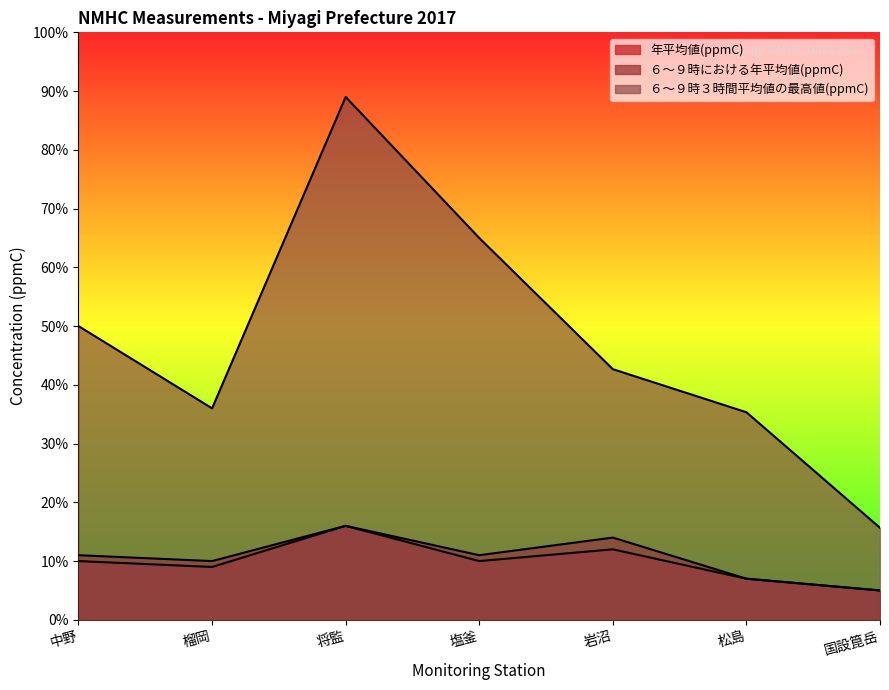

Reading left to right, extract all data points from this chart.

年平均値(ppmC): 中野=0.1	榴岡=0.1	将監=0.2	塩釜=0.1	岩沼=0.1	松島=0.1	国設箟岳=0.1
６～９時における年平均値(ppmC): 中野=0.1	榴岡=0.1	将監=0.2	塩釜=0.1	岩沼=0.1	松島=0.1	国設箟岳=0.1
６～９時３時間平均値の最高値(ppmC): 中野=0.5	榴岡=0.4	将監=0.9	塩釜=0.7	岩沼=0.4	松島=0.4	国設箟岳=0.2